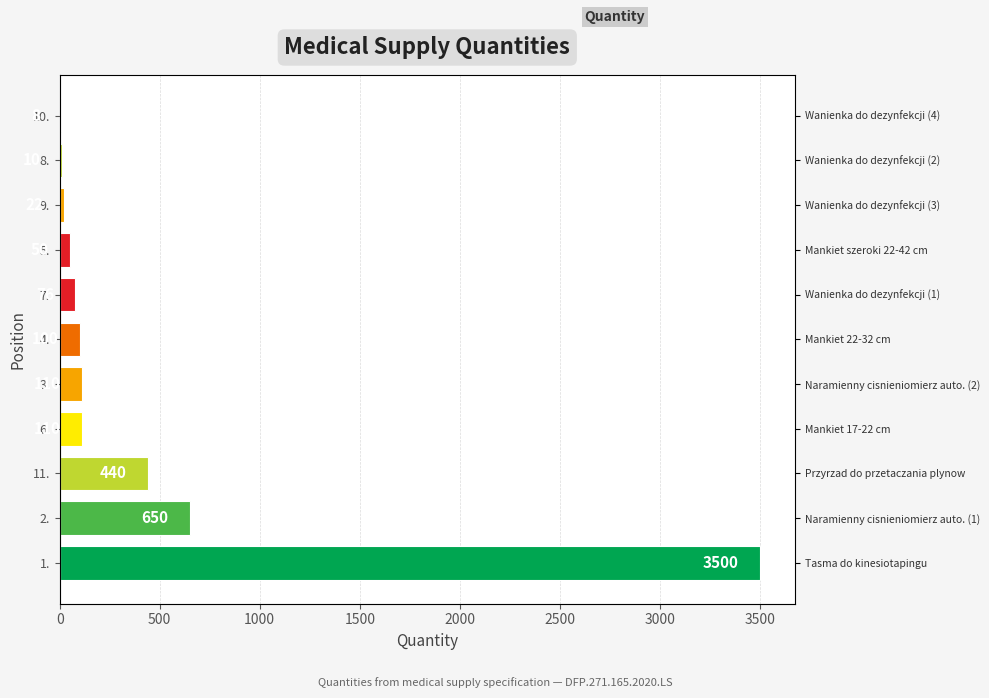

How many bars are there in total?

11